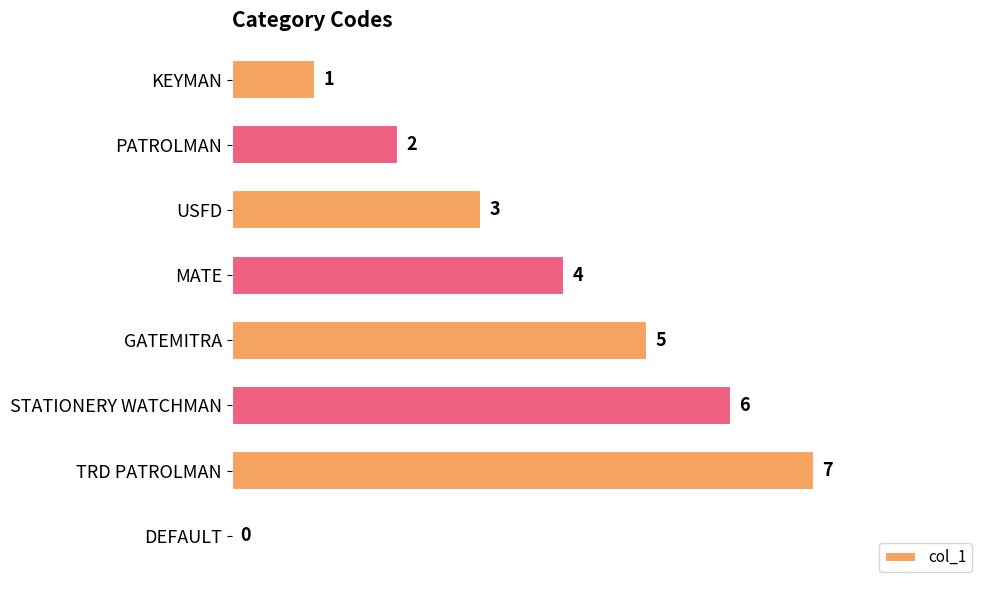

Is it true that the value at GATEMITRA is 2?

False